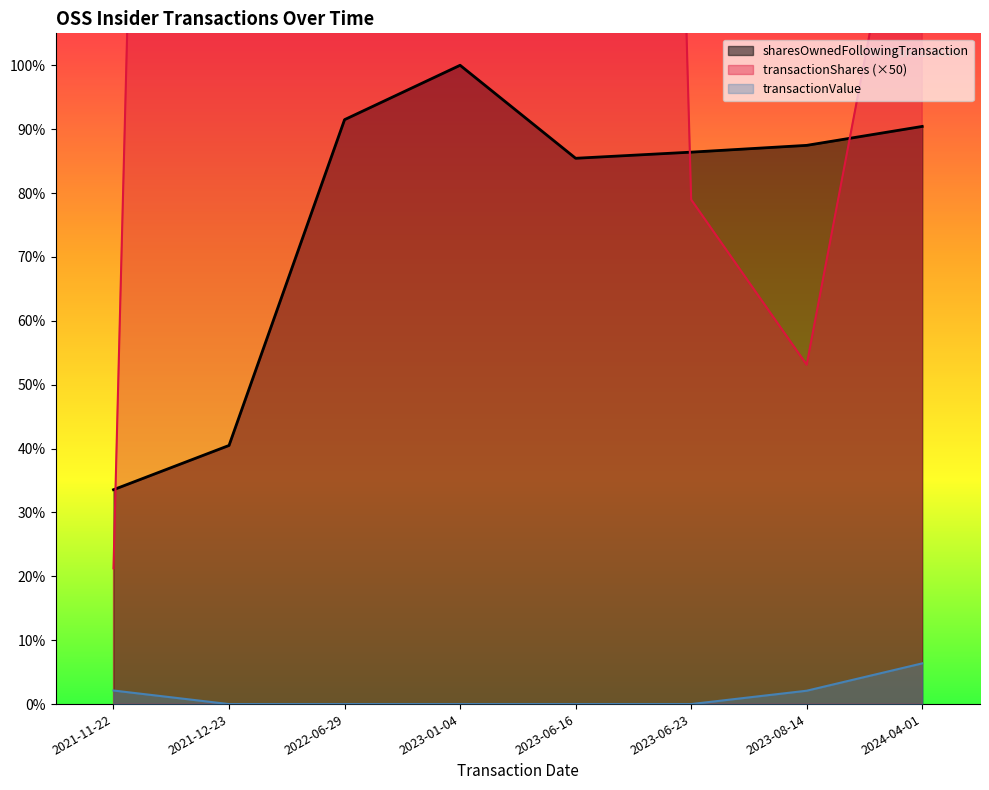

Is the value of sharesOwnedFollowingTransaction at 2023-01-04 greater than the value of transactionShares at 2021-11-22?

Yes